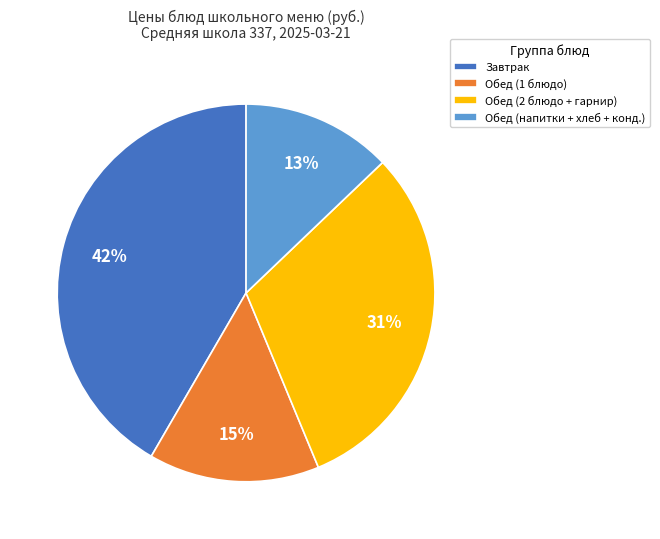

Rank the categories by value from lowest to highest.

Обед (напитки + хлеб + конд.), Обед (1 блюдо), Обед (2 блюдо + гарнир), Завтрак